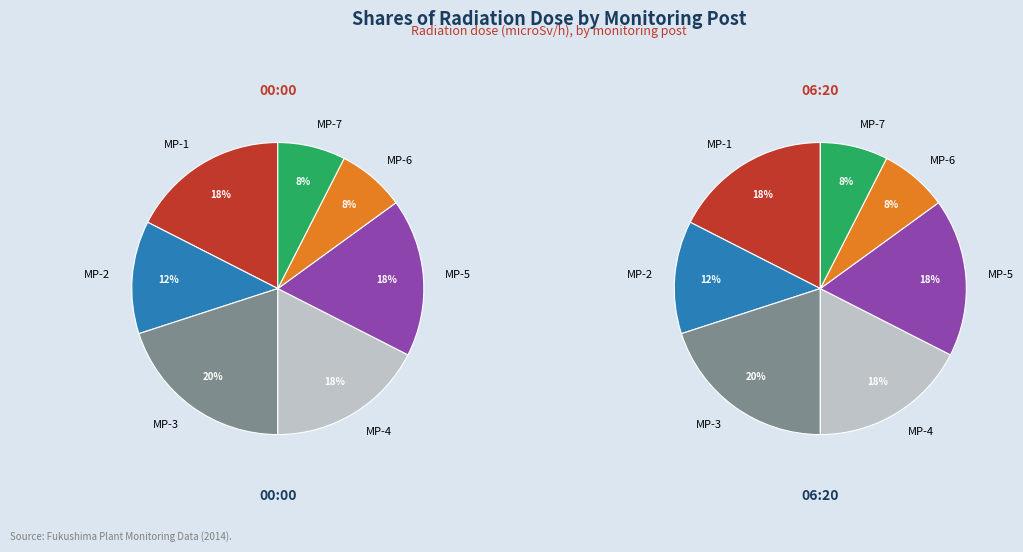

Count the number of slices in the pie.

7